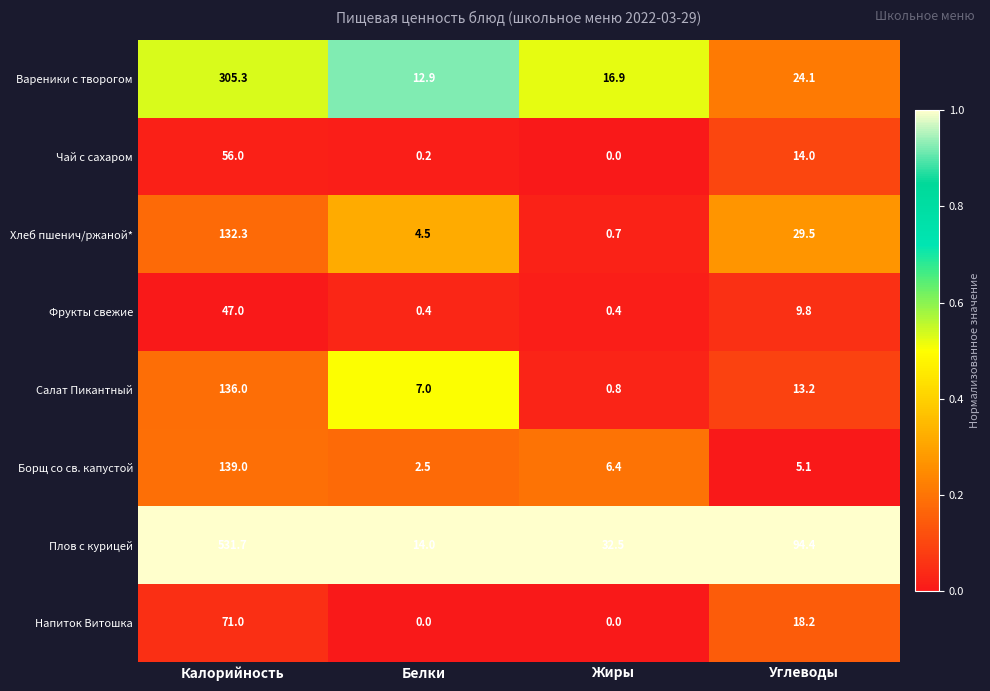

List the series in order of their peak value, highest first.

Плов с курицей, Вареники с творогом, Борщ со св. капустой, Салат Пикантный, Хлеб пшенич/ржаной*, Напиток Витошка, Чай с сахаром, Фрукты свежие